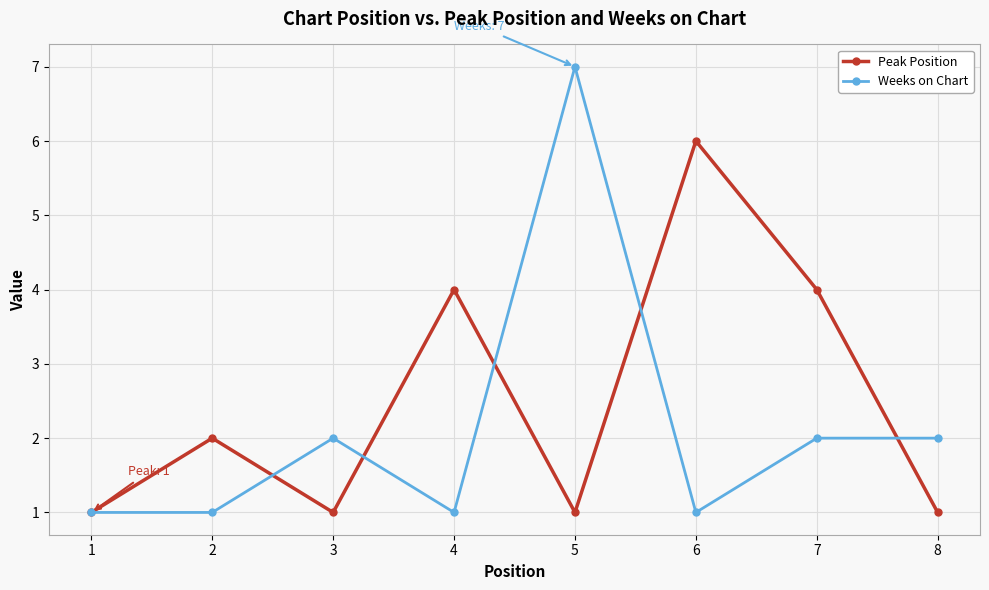

The Peak Position series shows 1 at 8. True or false?

True